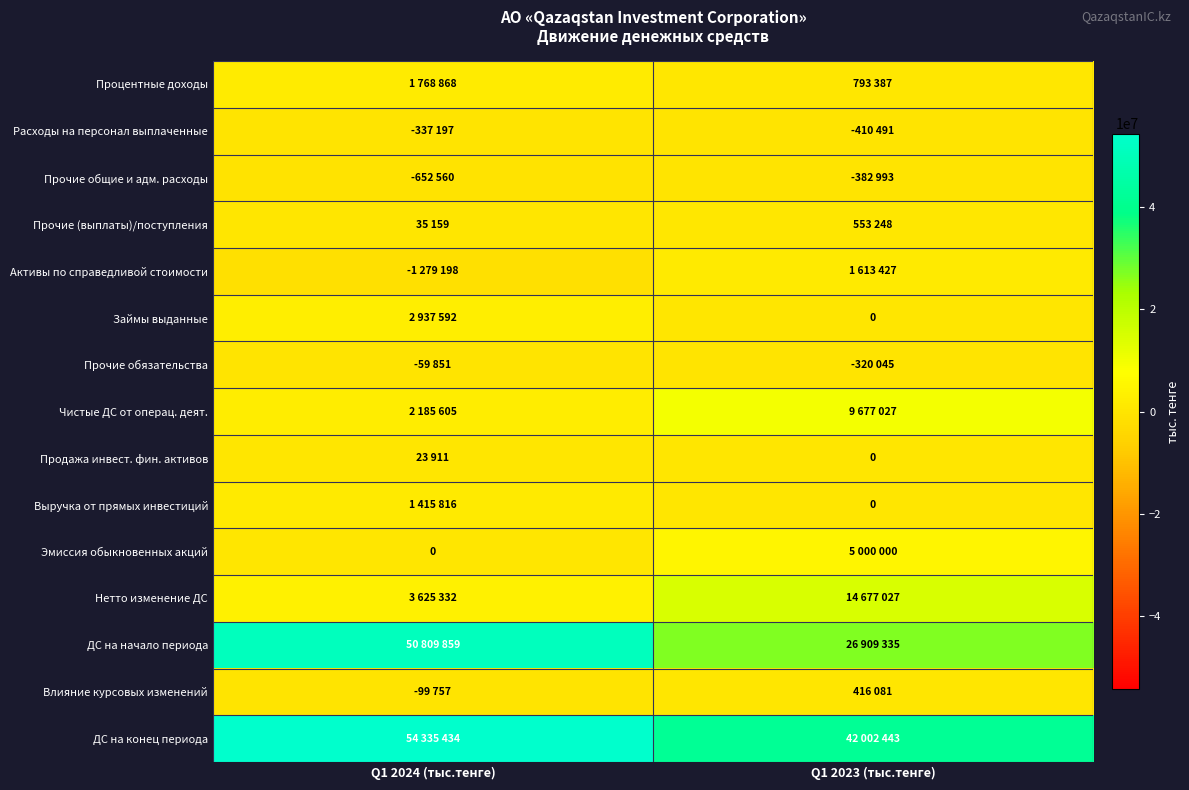

What is the difference between the maximum and minimum values in the Процентные доходы series?

975481